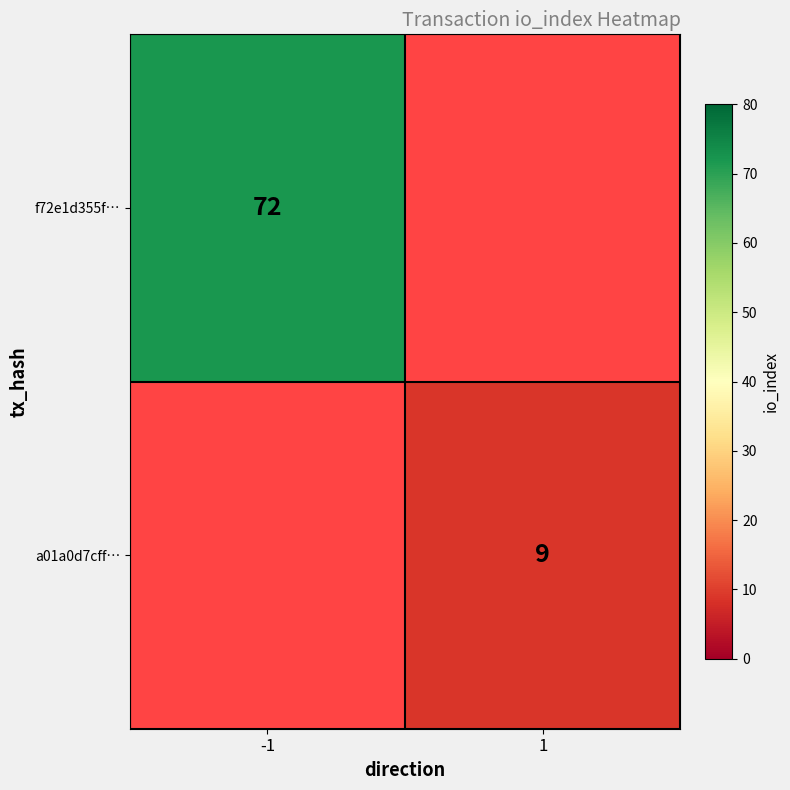

Which label corresponds to the largest value in the chart?

-1